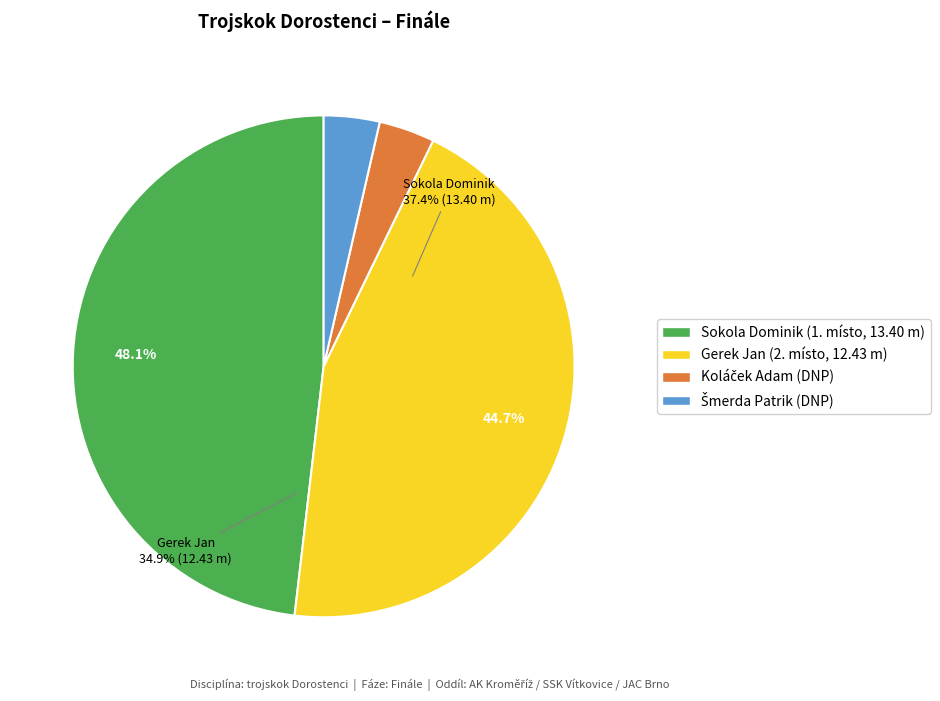

Is there any slice that represents more than half of the pie?

Yes